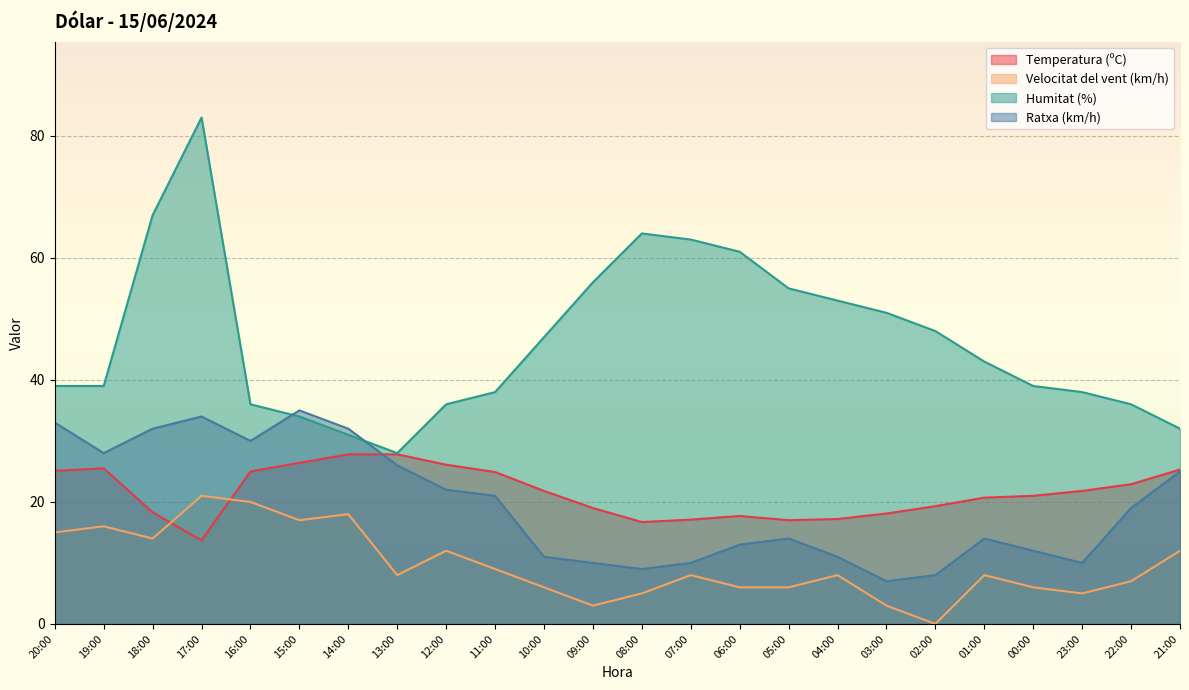

What is the total value across all series at 05:00?

92.0